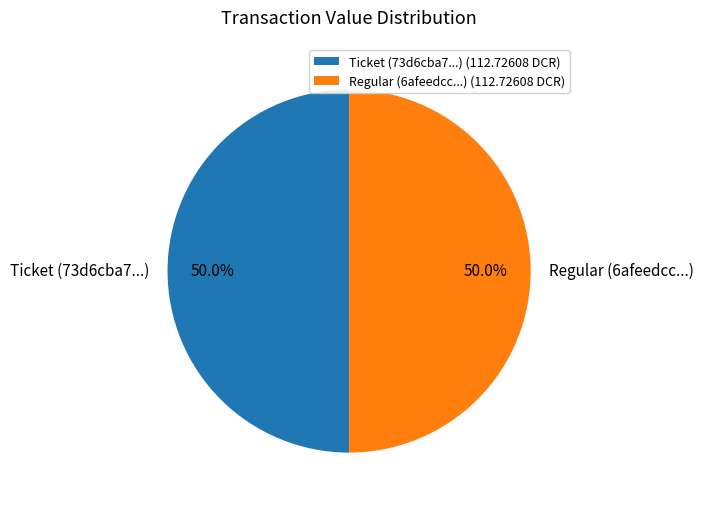

To the nearest percent, what is the difference between the largest and smallest slice percentages?

0%